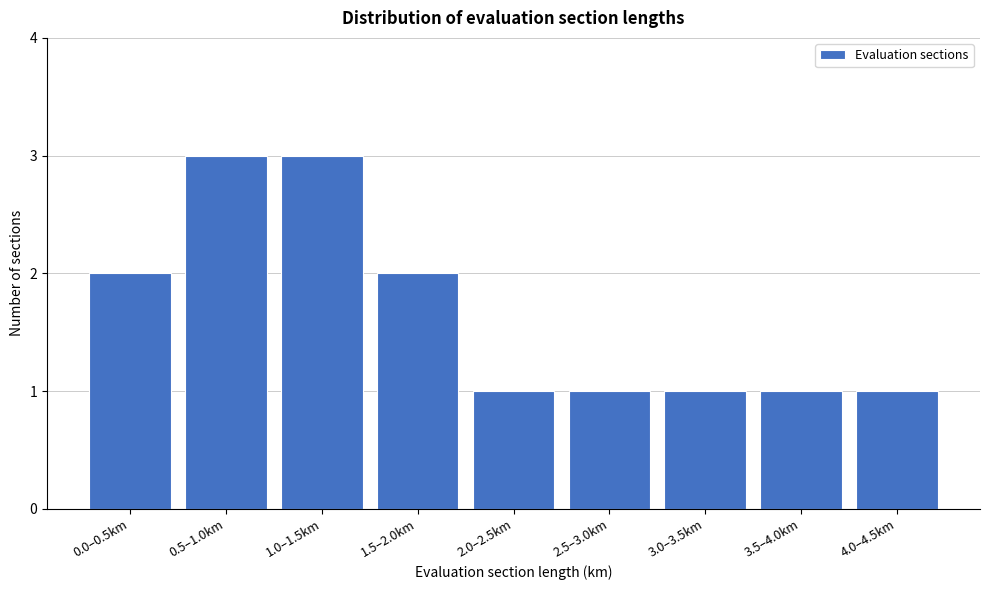

Reading right to left, what are all the values shown in this chart?

1	1	1	1	1	2	3	3	2